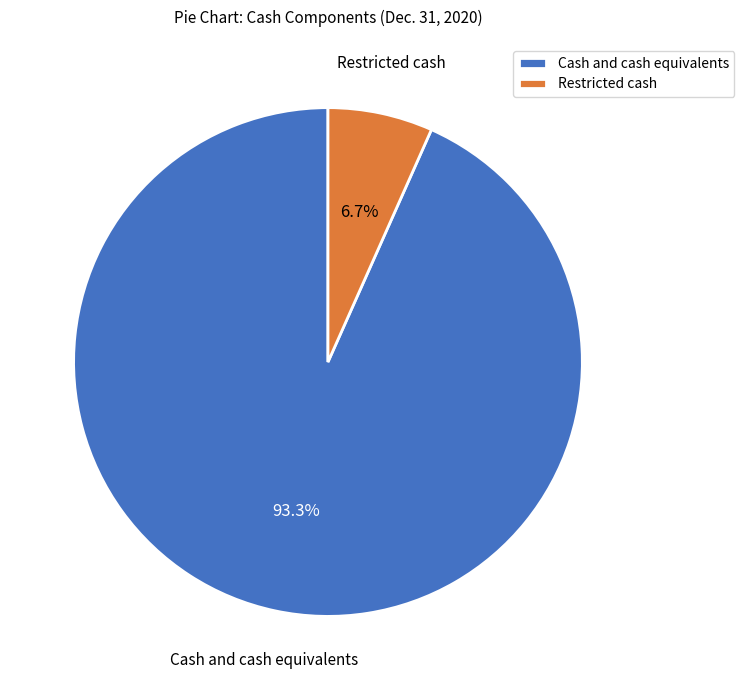

Which slice represents more than half of the pie?

Cash and cash equivalents